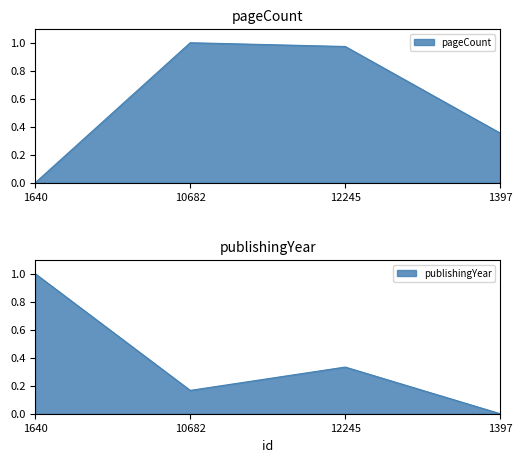

What position from the left is 10682?

2